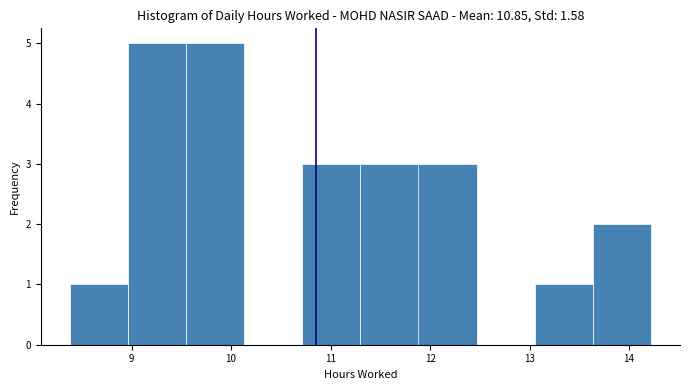

Reading left to right, list every bar in this chart as the range it spans on the x-axis followed by its height. Neither the bar edges nor the heights are printed on the chart, so give them approximately, as read against the axes.

8.4 to 9.0: 1
9.0 to 9.5: 5
9.5 to 10.1: 5
10.1 to 10.7: 0
10.7 to 11.3: 3
11.3 to 11.9: 3
11.9 to 12.5: 3
12.5 to 13.1: 0
13.1 to 13.6: 1
13.6 to 14.2: 2